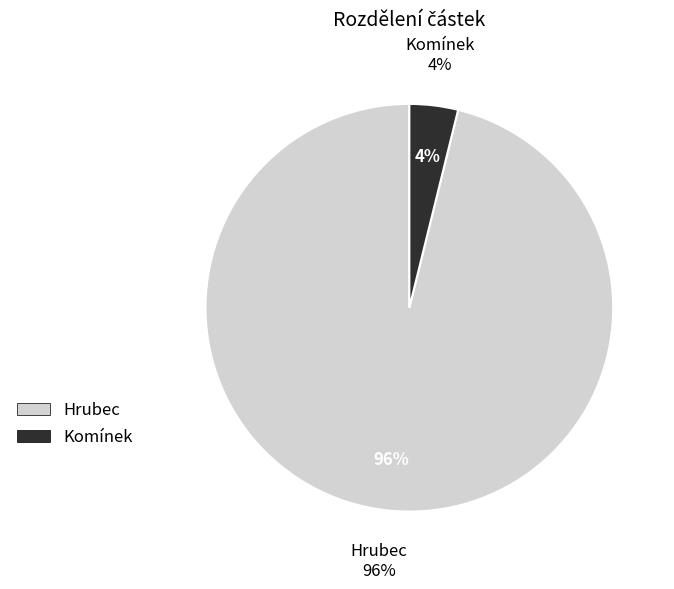

To the nearest percent, what portion does Hrubec represent?

96%